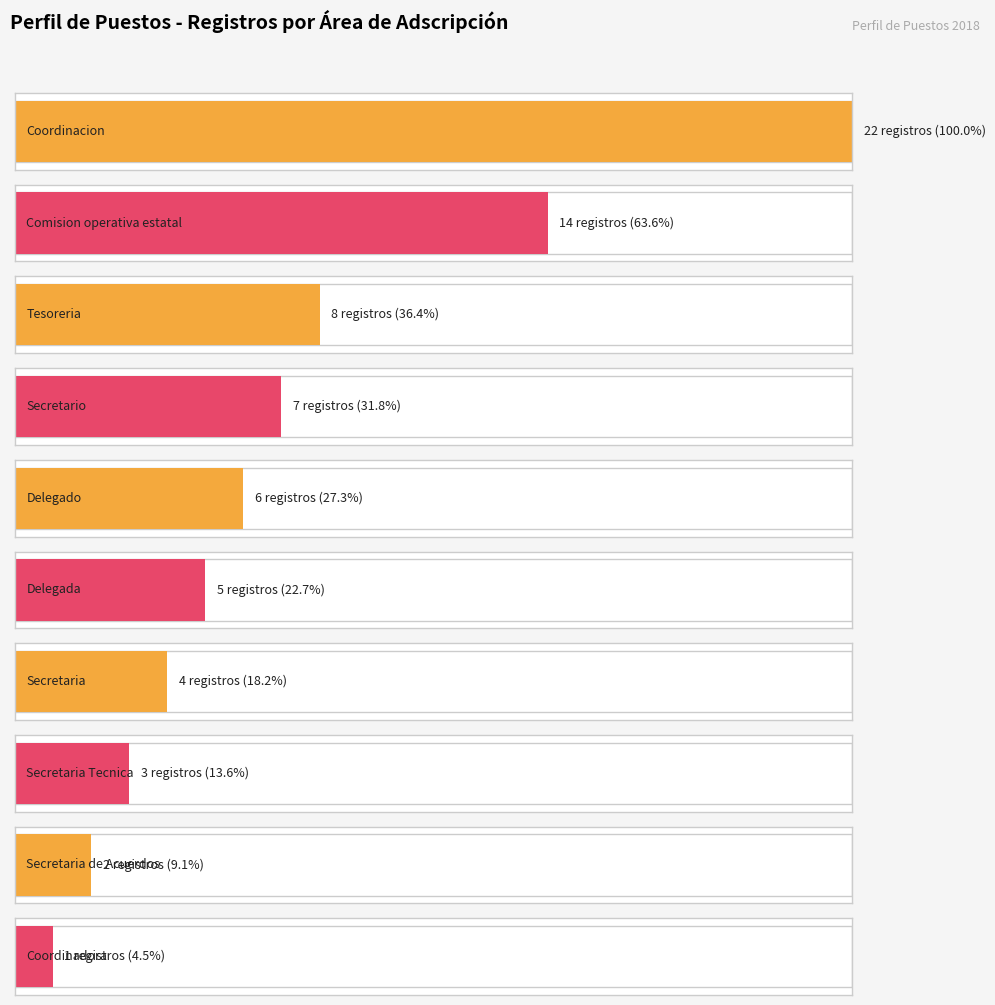

Reading left to right, list all the values displayed in this chart.

Coordinador Ciudadano Estatal: 22	14	8	7	6	5	4	3	2	1
Empleado: 22	14	8	7	6	5	4	3	2	1